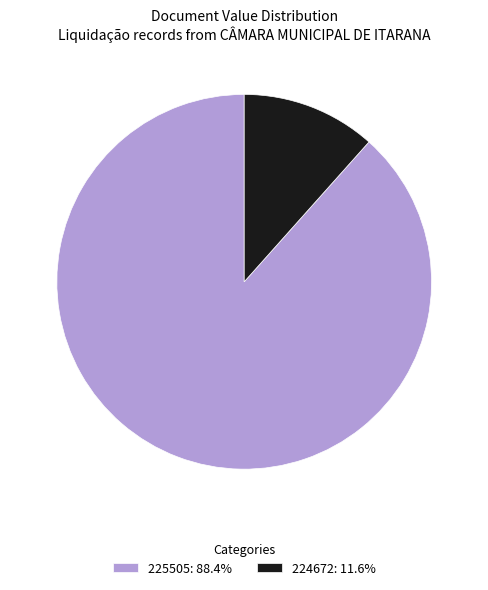

How many slices are in this pie chart?

2